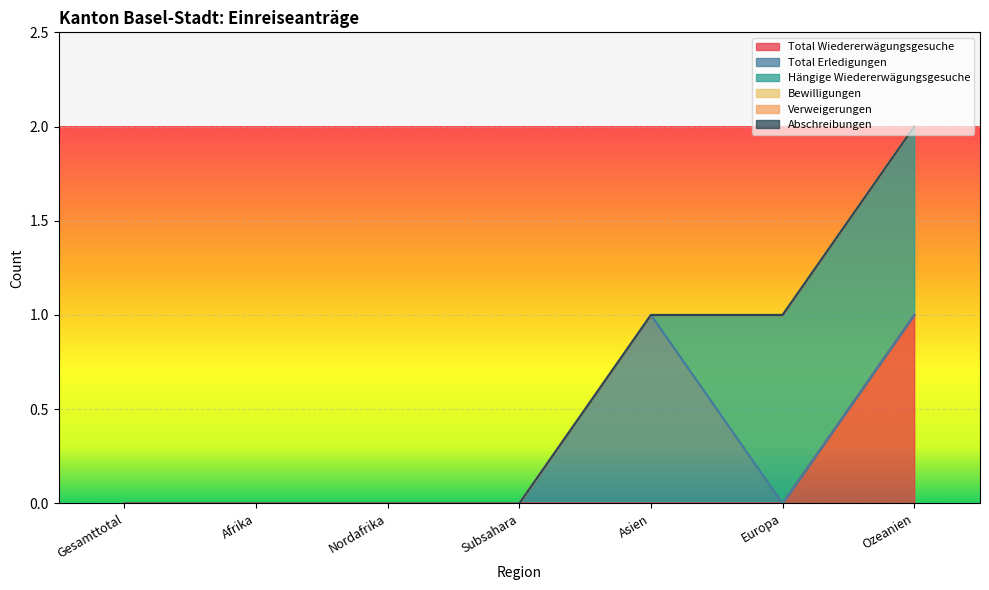

At how many categories does at least one series exceed 0?

3